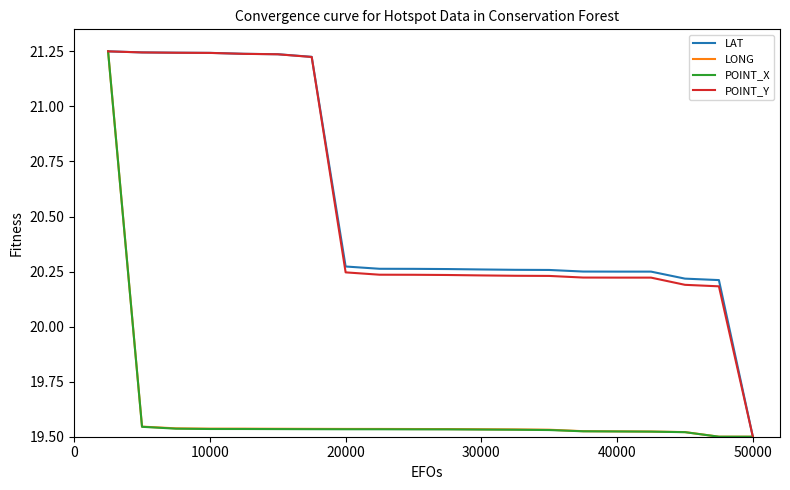

What is the sum of all POINT_Y values?

410.9